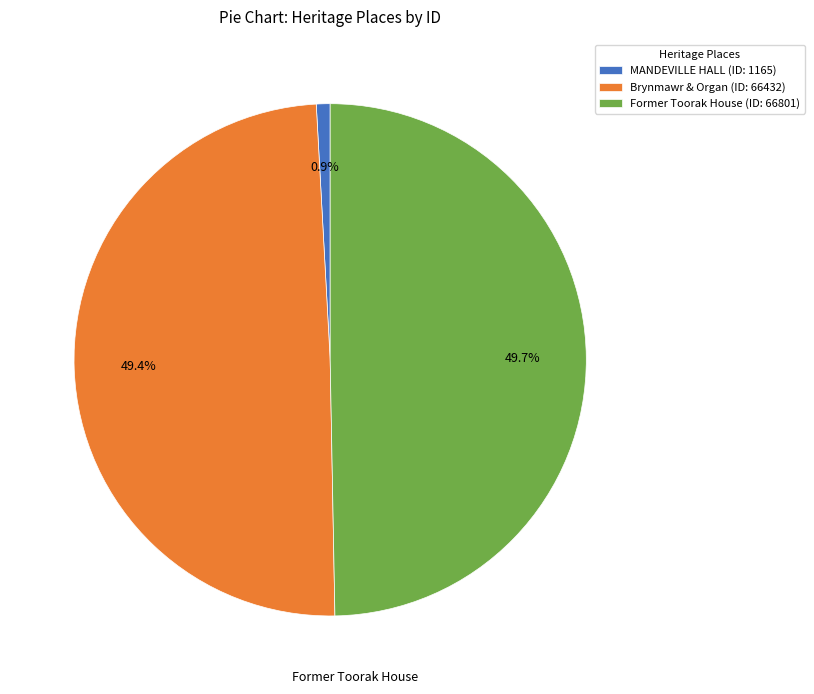

Is it true that MANDEVILLE HALL is 11% of the pie?

False